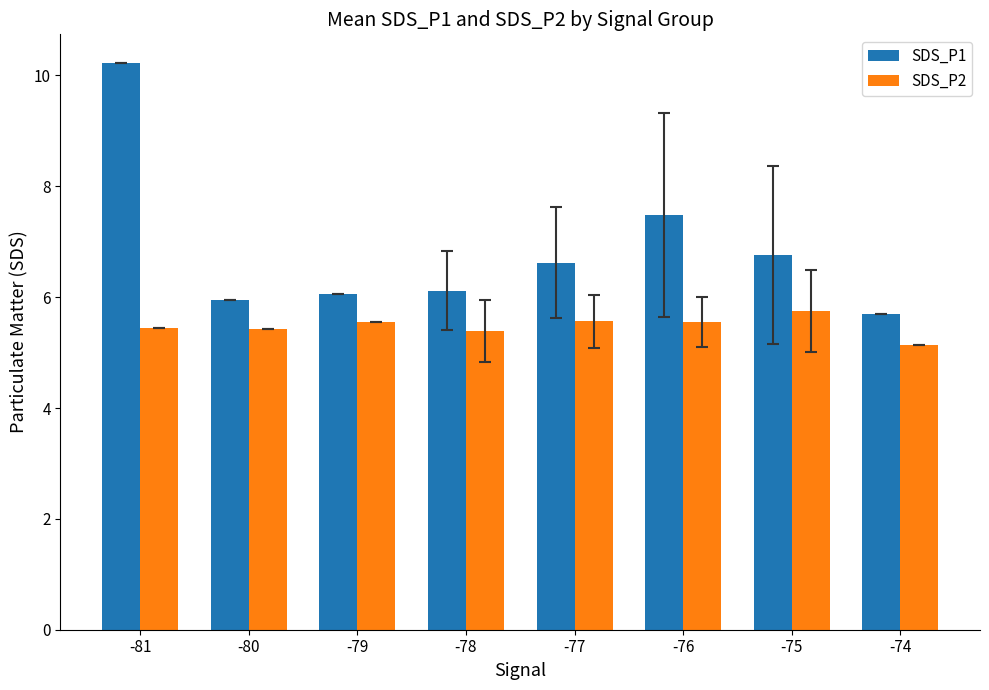

What is the difference between the maximum and minimum values in the SDS_P1 series?

4.5